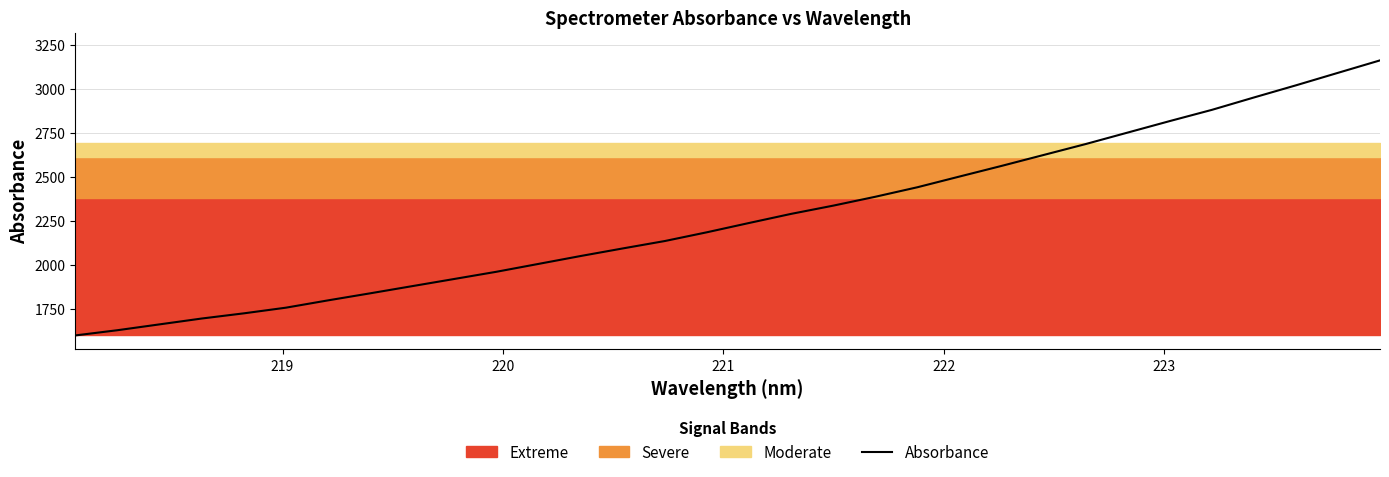

What is the highest value of the Absorbance series?

3161.9